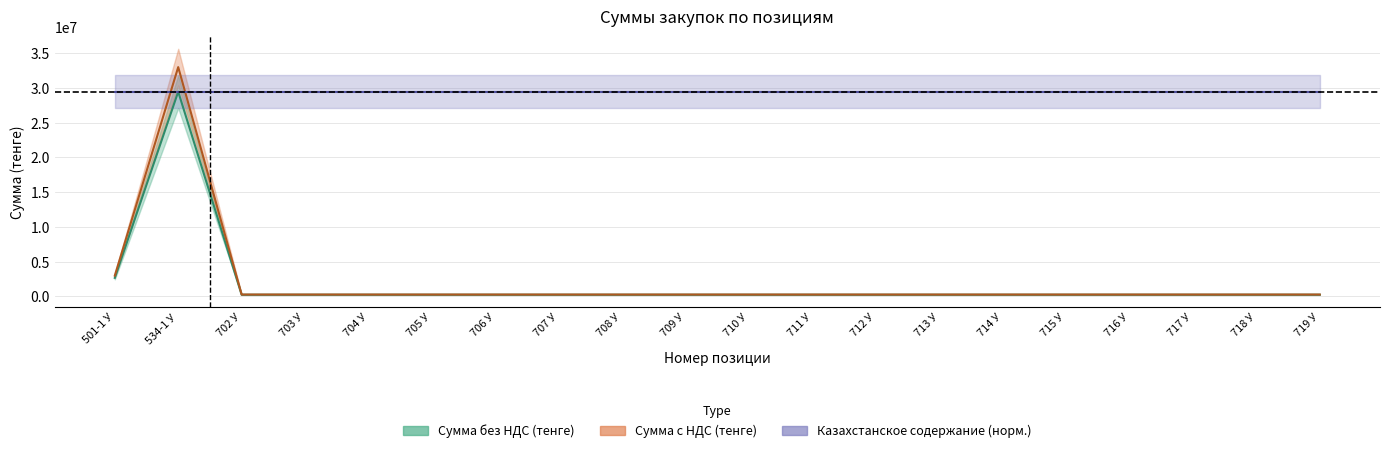

What is the average value of the Сумма без НДС (тенге) series?

1832142.9